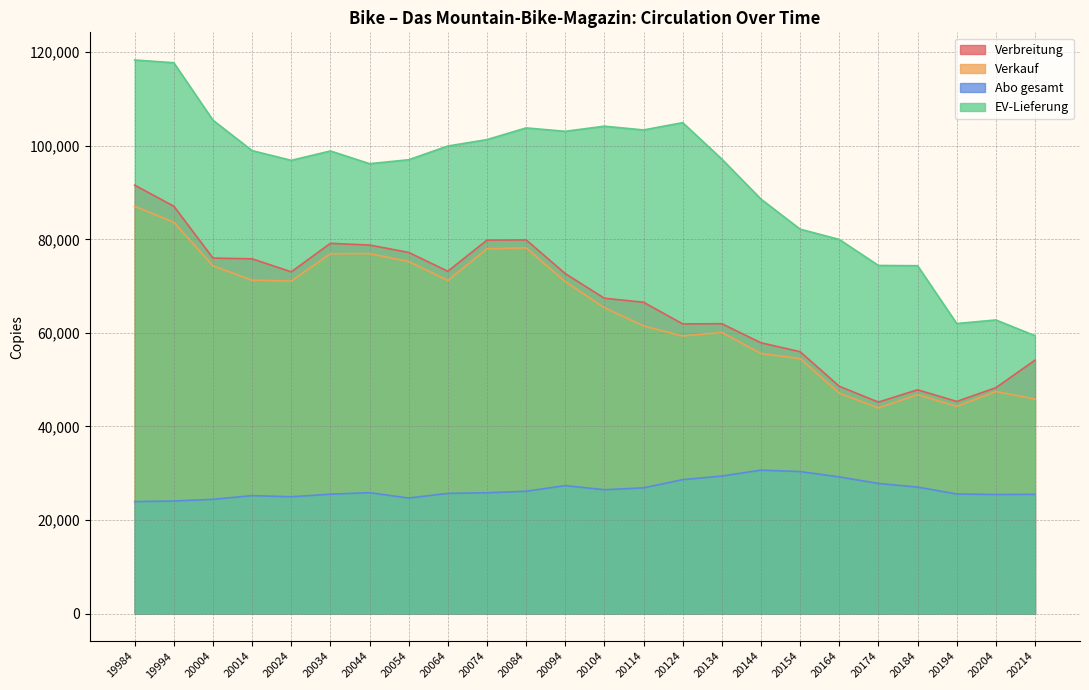

List the labels in order of EV-Lieferung value, smallest first.

20214, 20194, 20204, 20184, 20174, 20164, 20154, 20144, 20044, 20024, 20054, 20134, 20034, 20014, 20064, 20074, 20094, 20114, 20084, 20104, 20124, 20004, 19994, 19984